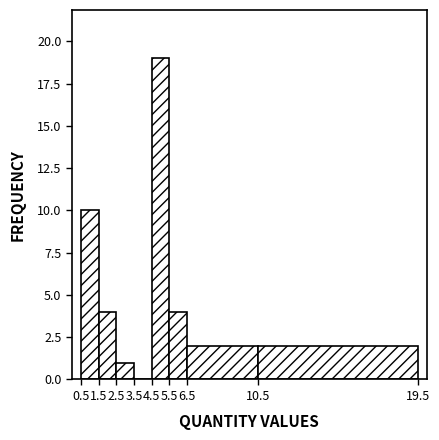

How tall is the bar that spans 1.5 to 2.5 on the x-axis? The values are not printed on the chart, so give them approximately, as read against the axis.

4